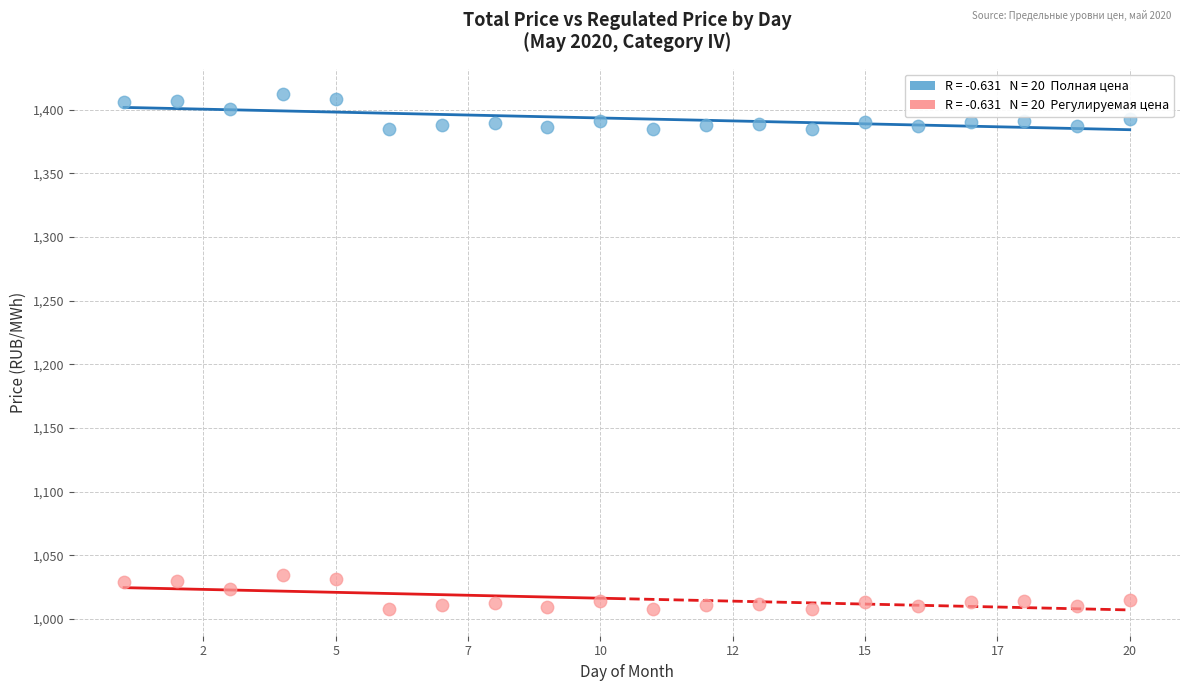

Across all data points, what is the range of X values (max minus min)?

19.0